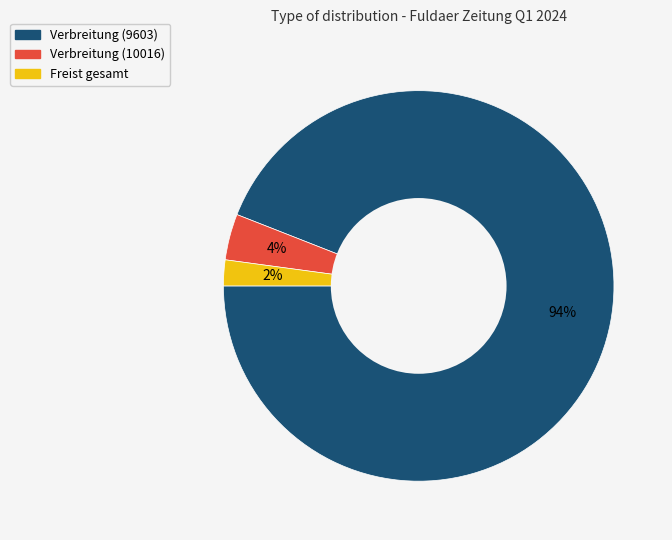

To the nearest percent, what is the average slice percentage?

33%